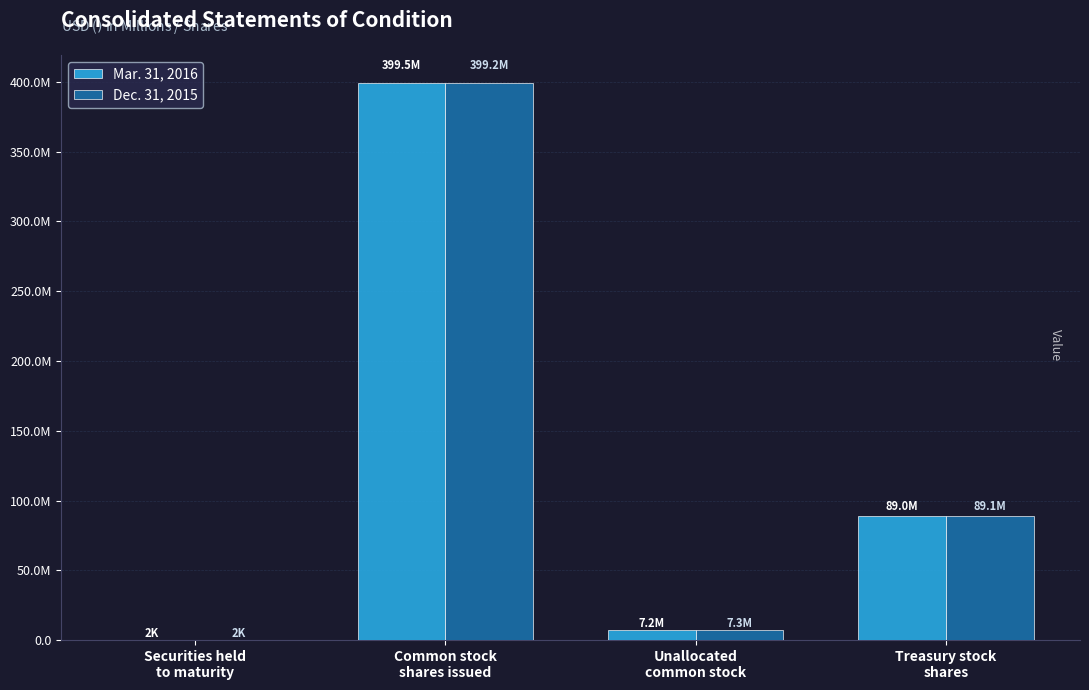

Are the bars horizontal?

No